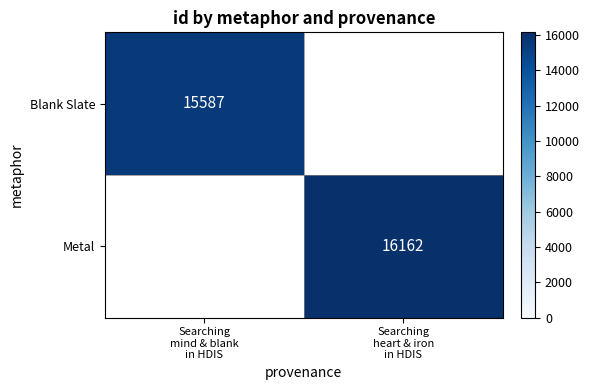

How many values in Blank Slate are above zero?

1